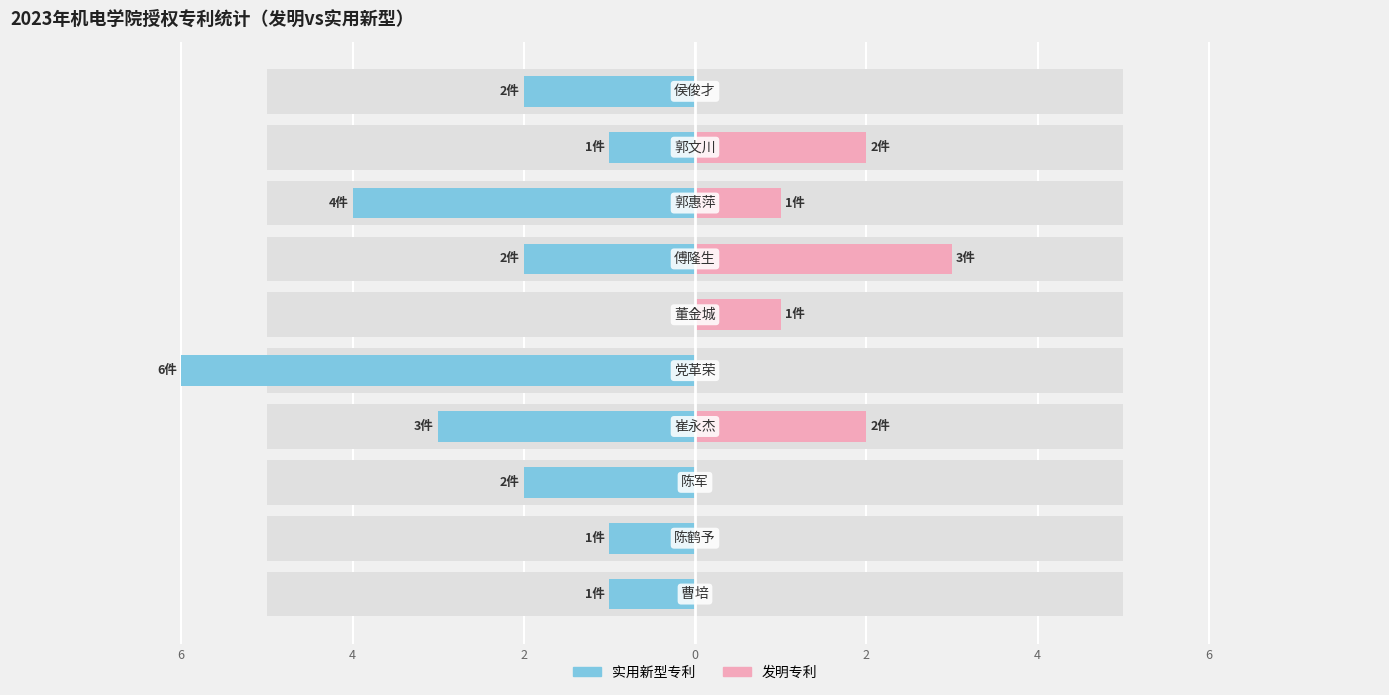

Is it true that 实用新型专利 equals -3 at 2?

False